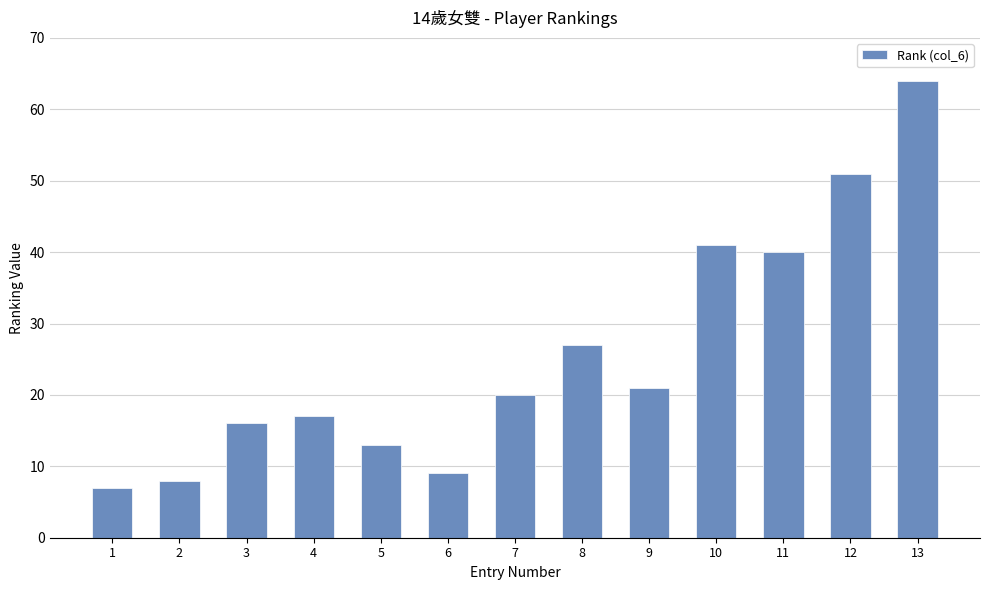

Reading left to right, extract all data points from this chart.

7	8	16	17	13	9	20	27	21	41	40	51	64